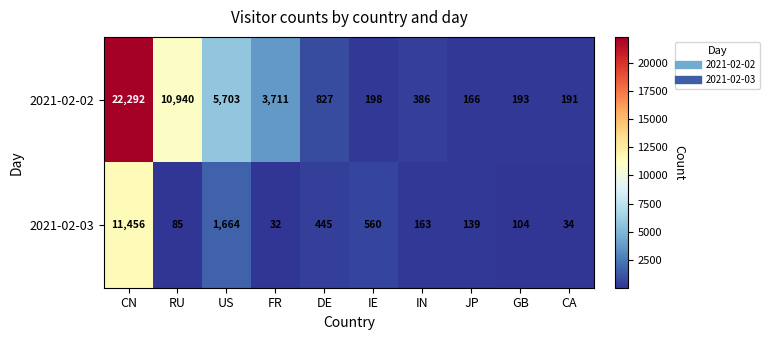

Rank the categories by 2021-02-02 value from highest to lowest.

CN, RU, US, FR, DE, IN, IE, GB, CA, JP